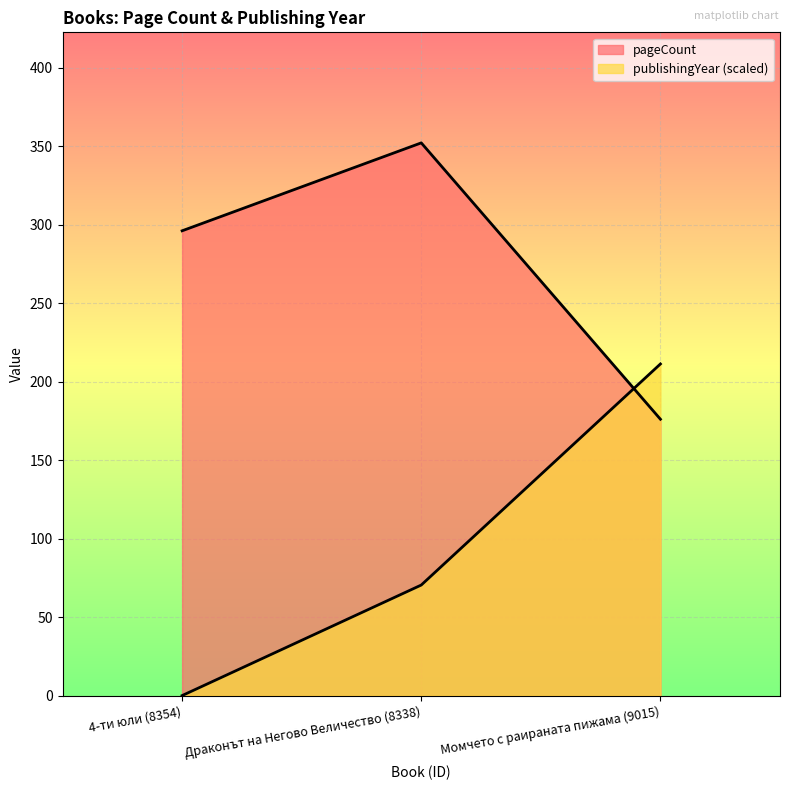

At which category does the chart reach its minimum across all series?

4-ти юли (8354)